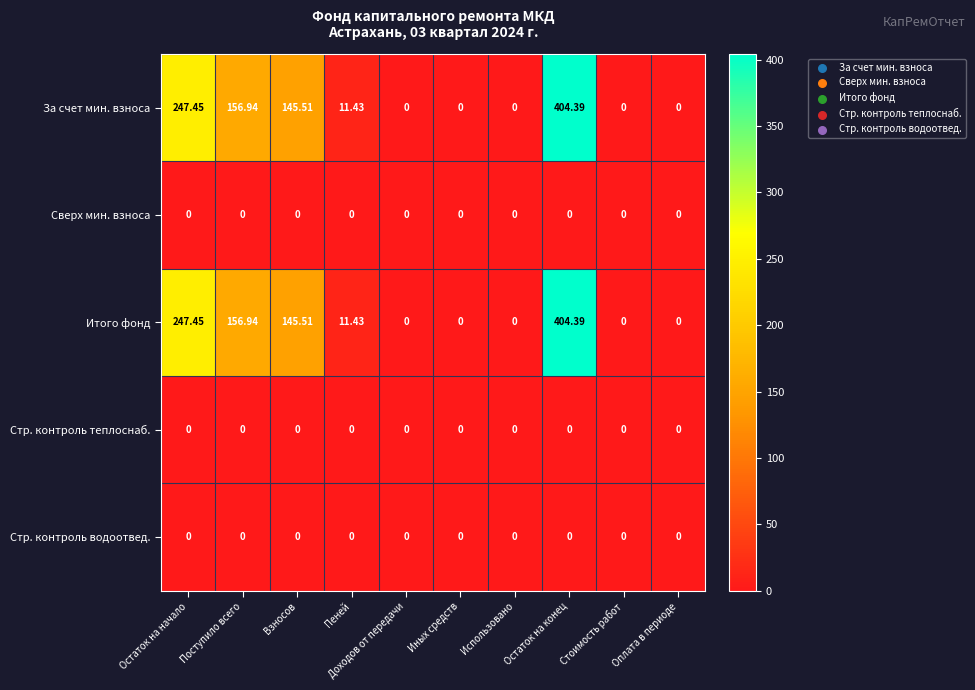

At which label is За счет мин. взноса closest to 202?

Поступило всего